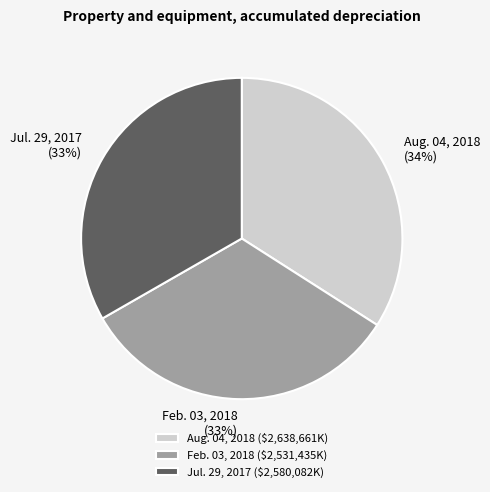

To the nearest percent, what is the difference between the largest and smallest slice percentages?

1%